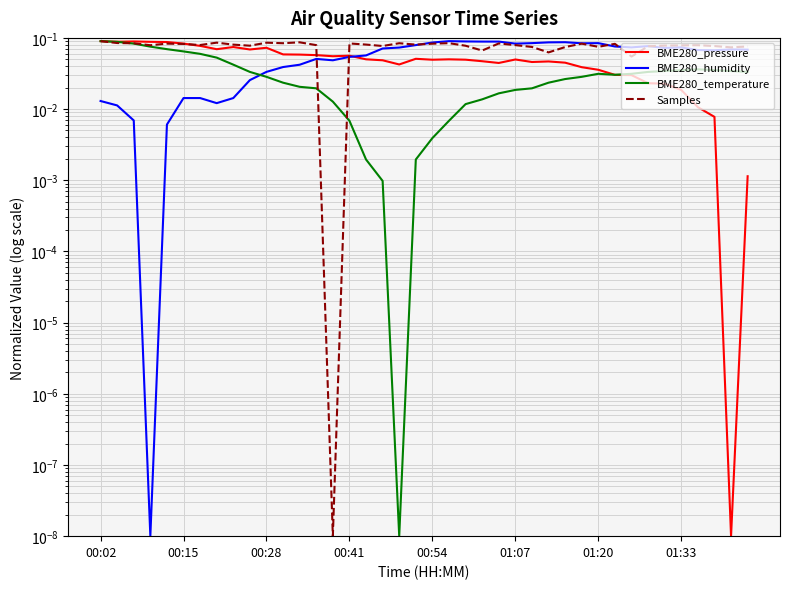

What is the difference between the maximum and minimum values in the BME280_temperature series?

0.1